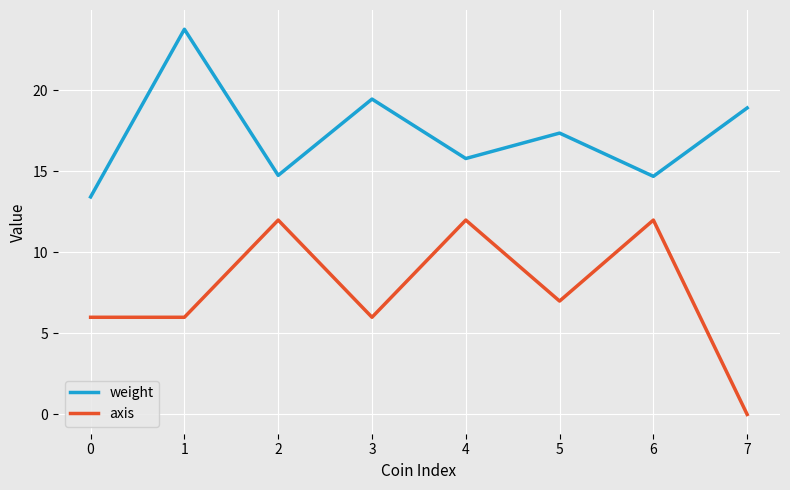

What is the highest value of the axis series?

12.0